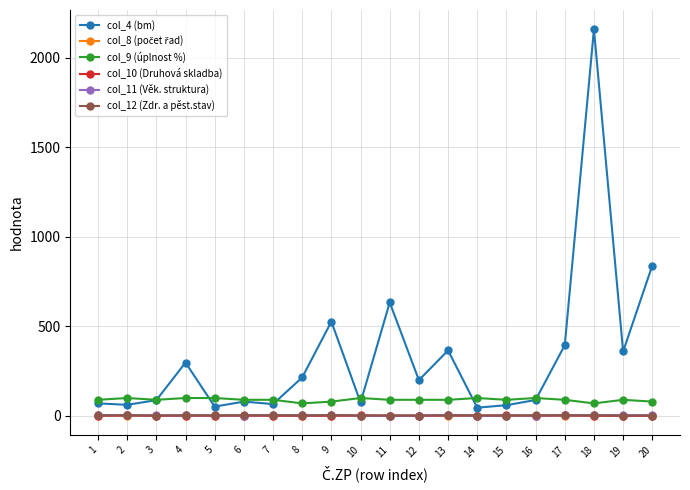

Count the col_12 (Zdr. a pěst.stav) values in the range 2 to 3.

18